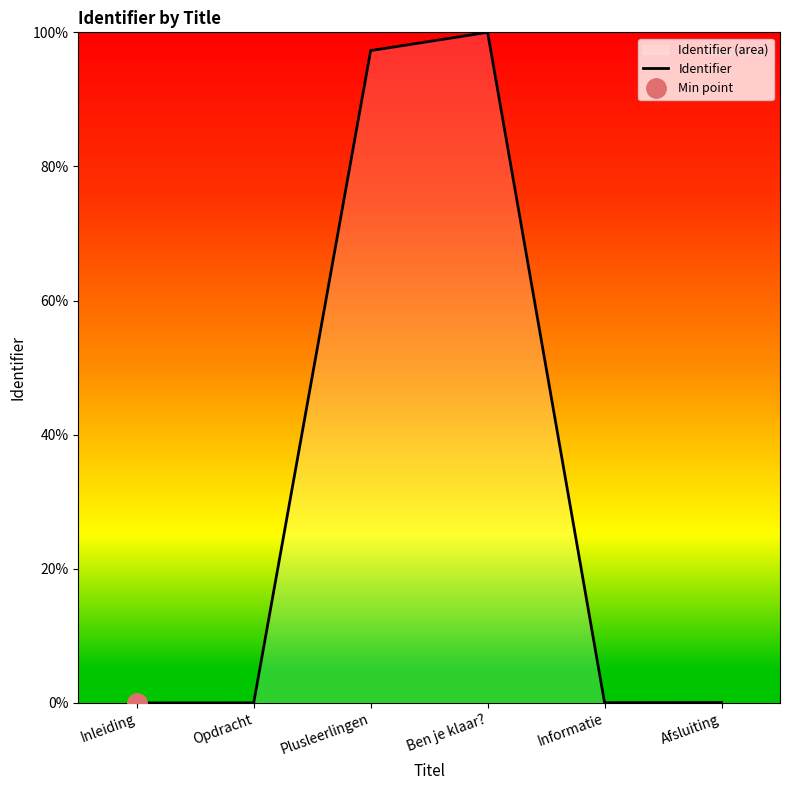

At which label is the value closest to 50?

Plusleerlingen